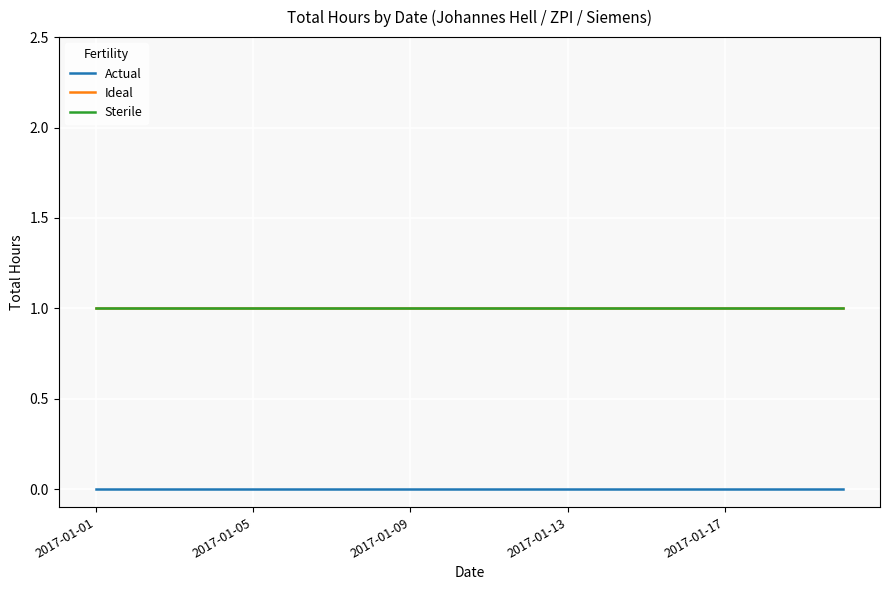

Which series has the widest spread of values?

Actual